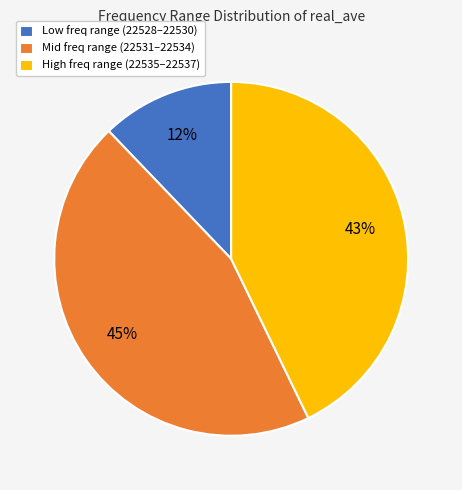

Count the number of slices in the pie.

3